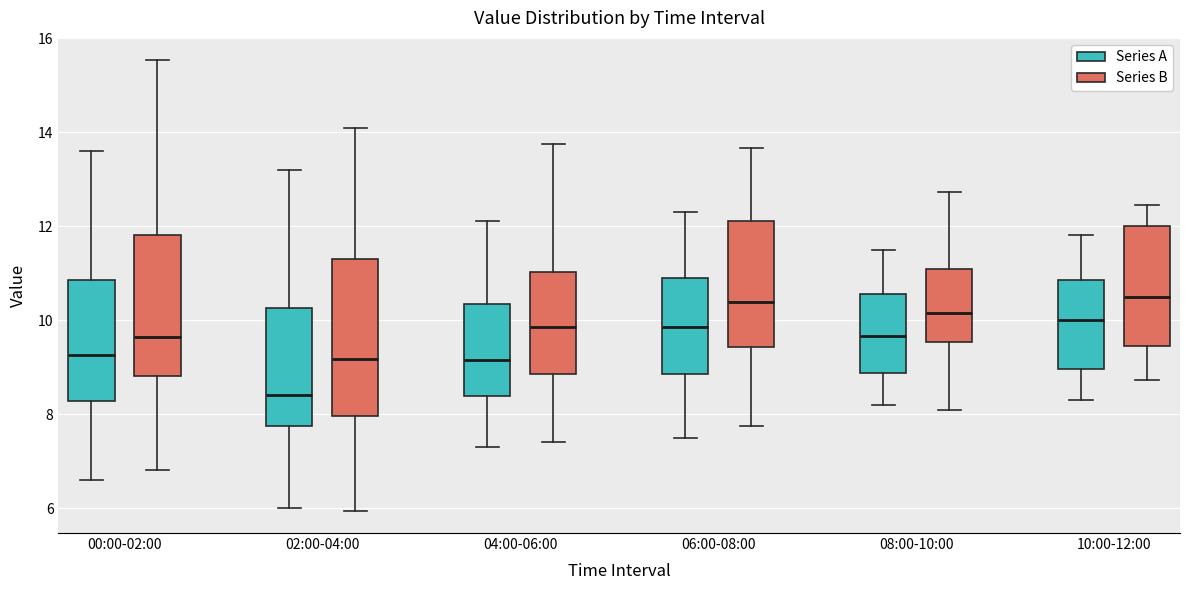

Reading left to right, transcribe this box plot: for each box, give where its median line is, the range the box spans, and where its two whiskers end, as read against the y-axis. The values are not printed on the chart, so give them approximately, as read against the axis.

00:00-02:00 (Series A): median 9.2, box 8.2 to 10.8, whiskers 6.6 to 13.6
00:00-02:00 (Series B): median 9.6, box 8.8 to 11.8, whiskers 6.8 to 15.6
02:00-04:00 (Series A): median 8.4, box 7.8 to 10.2, whiskers 6.0 to 13.2
02:00-04:00 (Series B): median 9.2, box 8.0 to 11.2, whiskers 6.0 to 14.0
04:00-06:00 (Series A): median 9.2, box 8.4 to 10.4, whiskers 7.4 to 12.2
04:00-06:00 (Series B): median 9.8, box 8.8 to 11.0, whiskers 7.4 to 13.8
06:00-08:00 (Series A): median 9.8, box 8.8 to 11.0, whiskers 7.6 to 12.4
06:00-08:00 (Series B): median 10.4, box 9.4 to 12.2, whiskers 7.8 to 13.6
08:00-10:00 (Series A): median 9.6, box 8.8 to 10.6, whiskers 8.2 to 11.6
08:00-10:00 (Series B): median 10.2, box 9.6 to 11.0, whiskers 8.0 to 12.8
10:00-12:00 (Series A): median 10.0, box 9.0 to 10.8, whiskers 8.4 to 11.8
10:00-12:00 (Series B): median 10.6, box 9.4 to 12.0, whiskers 8.8 to 12.4